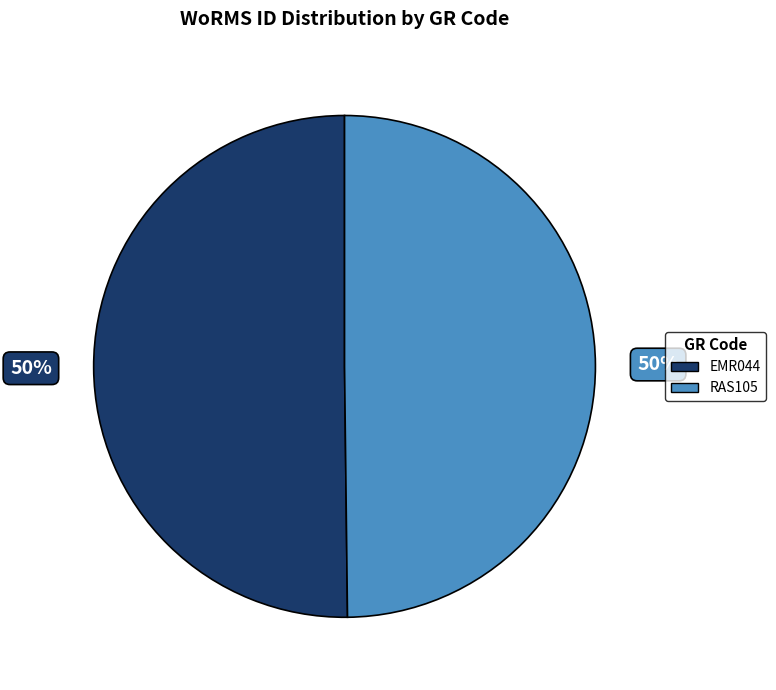

To the nearest percent, what portion does RAS105 represent?

50%